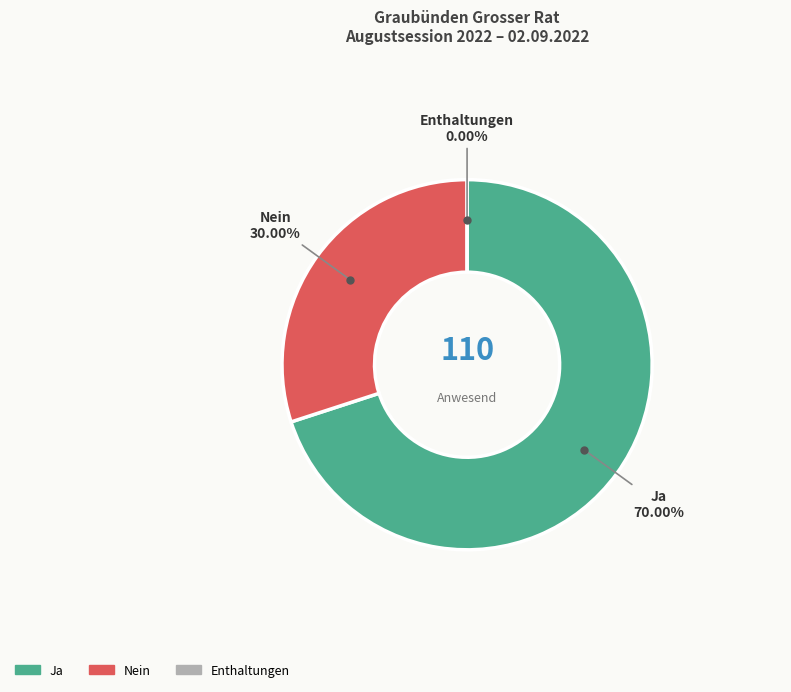

To the nearest percent, what is the average slice percentage?

33%